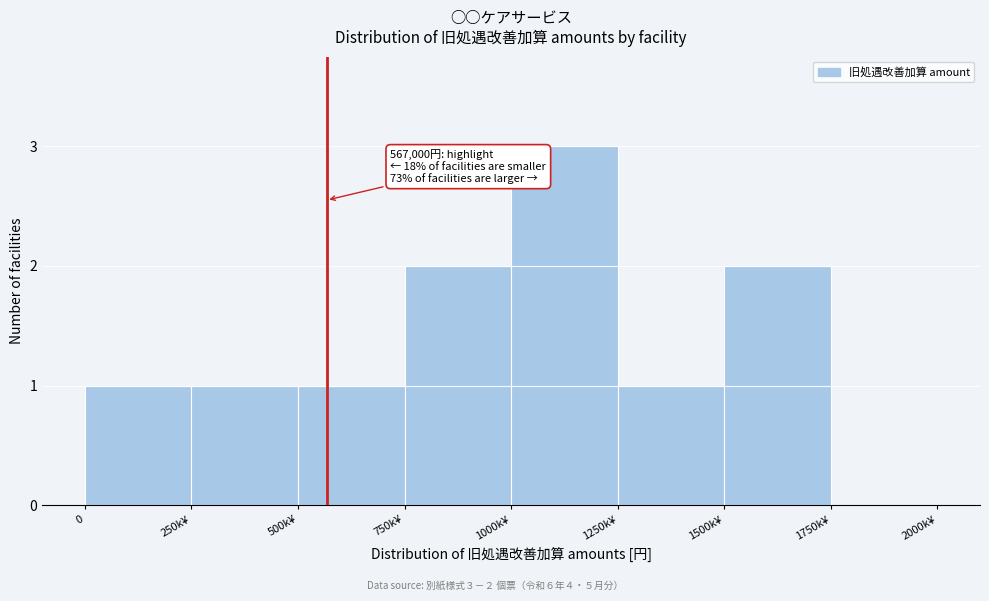

Reading left to right, list all the values displayed in this chart.

0=1	250k¥=1	500k¥=1	750k¥=2	1000k¥=3	1250k¥=1	1500k¥=2	1750k¥=0